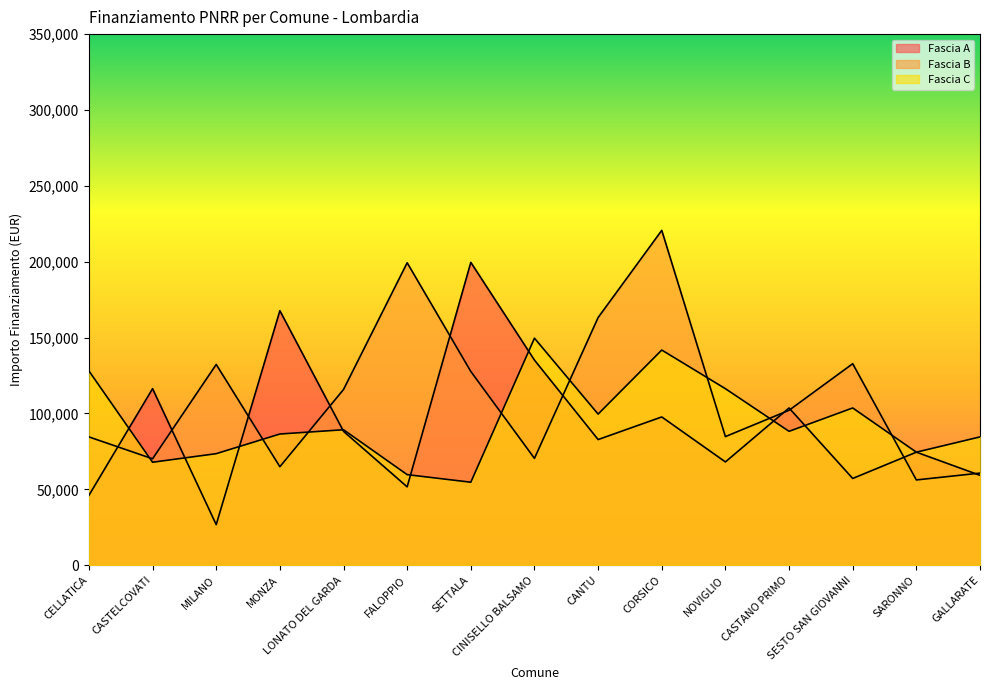

True or false: Fascia A has more than 0 interior local peaks.

True